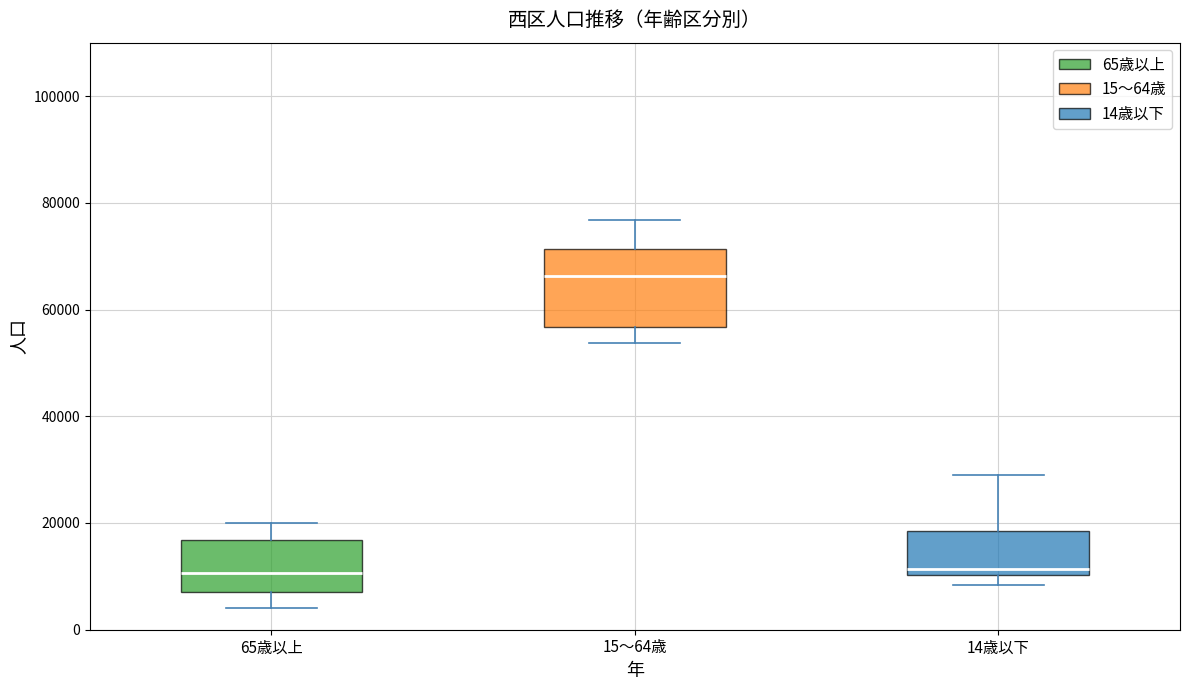

Where is the upper edge of the box for 15～64歳 on the y-axis? The values are not printed on the chart, so give them approximately, as read against the axis.

72000